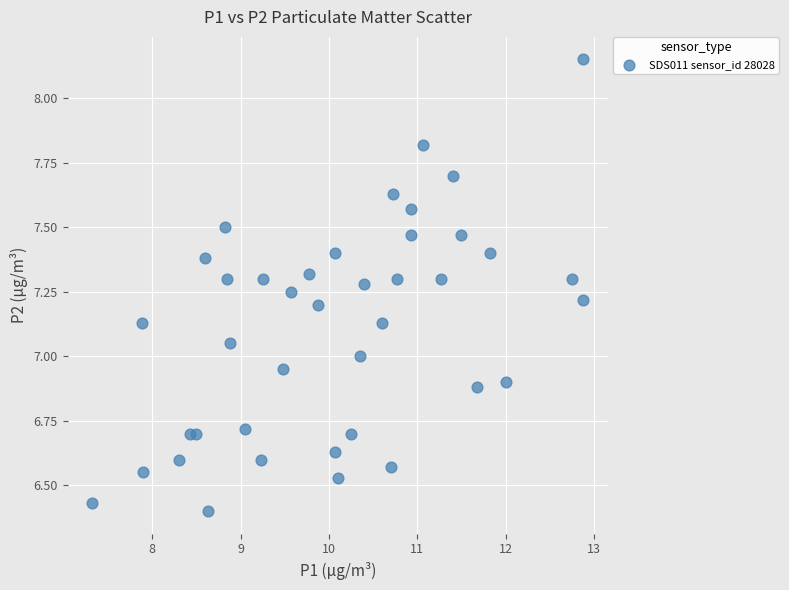

What is the range of X values (max minus min)?

5.6